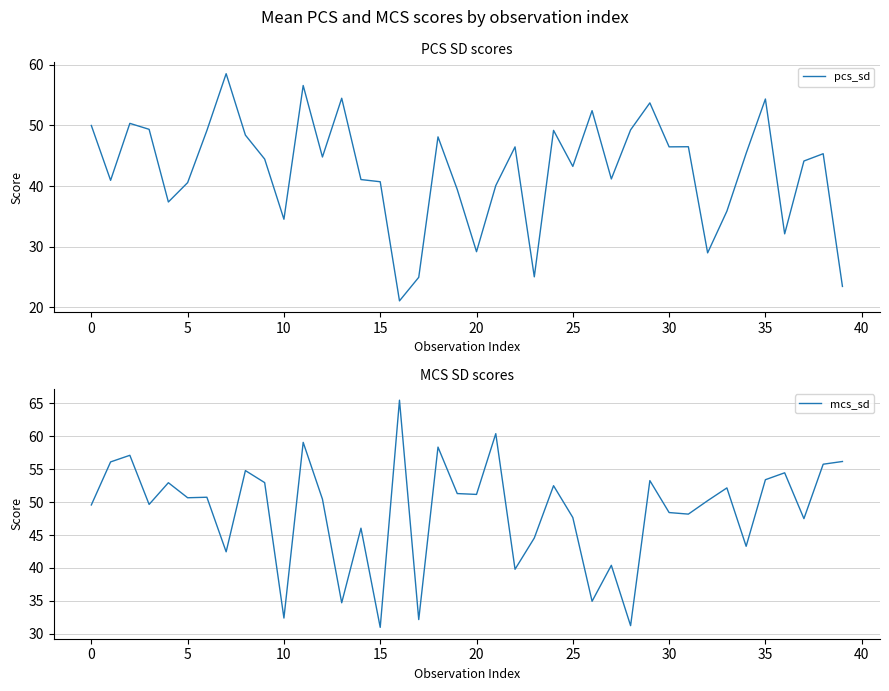

What is the total value across all series at 35?

103.2